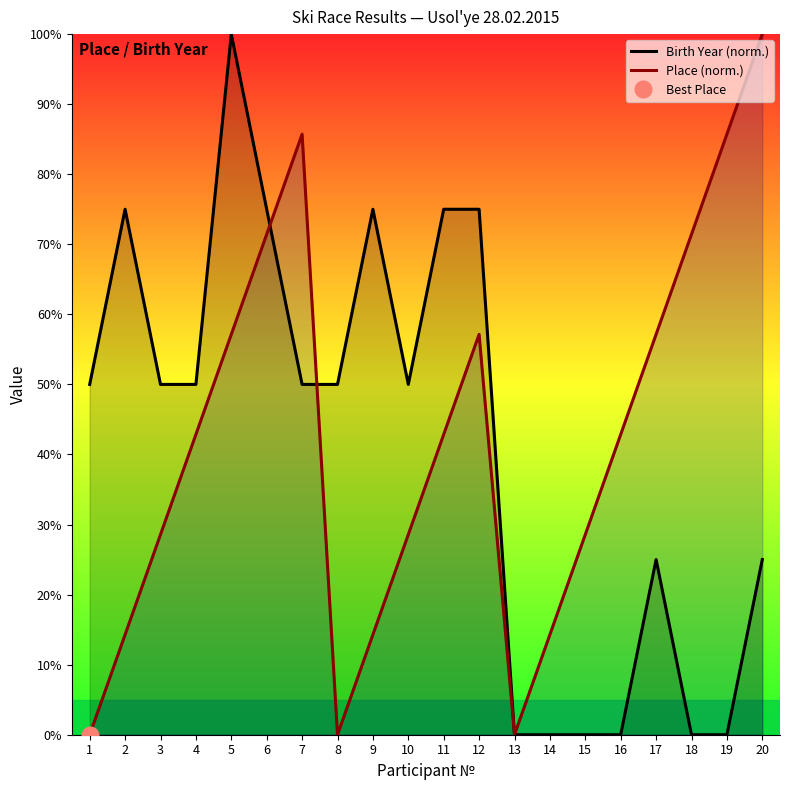

Which series changed the most between 11 and 15?

Birth Year (norm.)